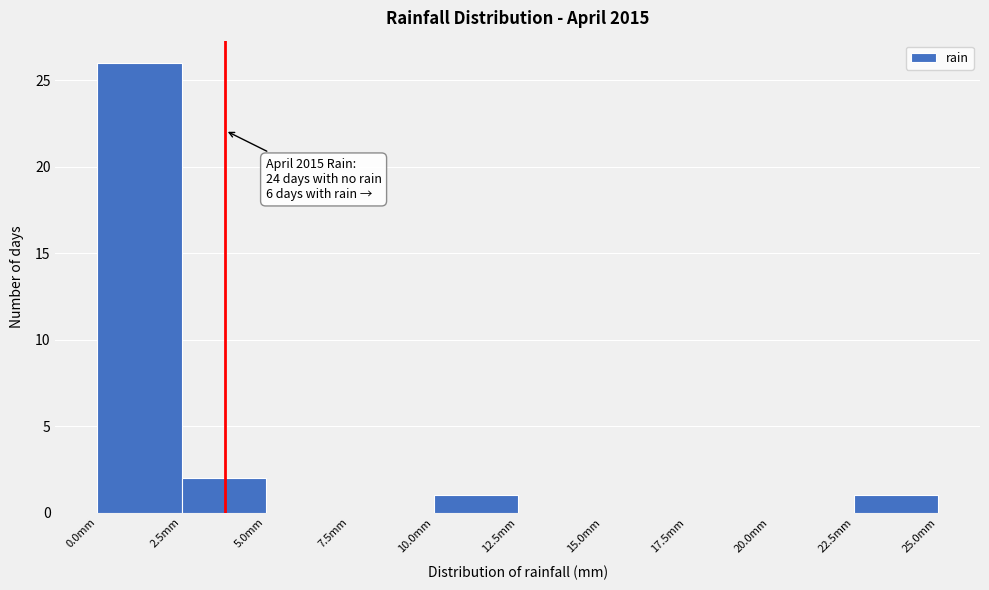

Over which range of the x-axis is the bar tallest?

0.0 to 2.5